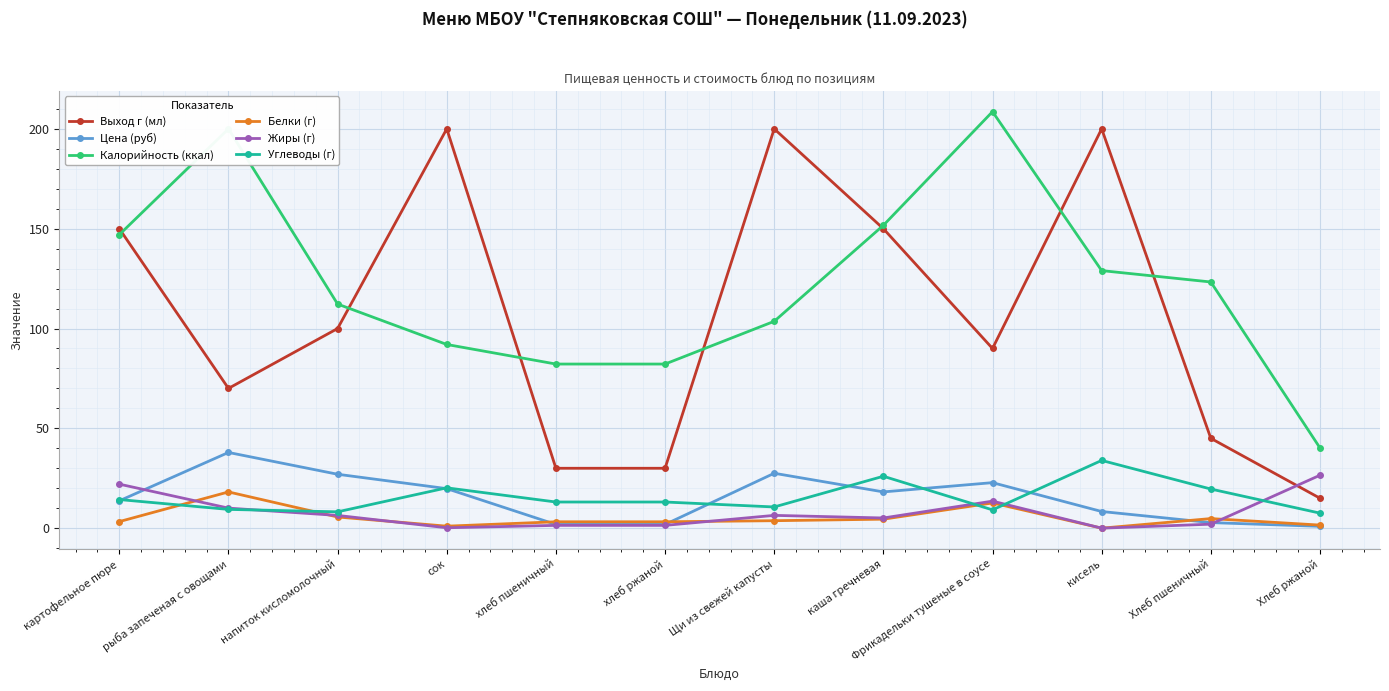

True or false: Выход г (мл) has more than 0 points higher than both neighbors.

True